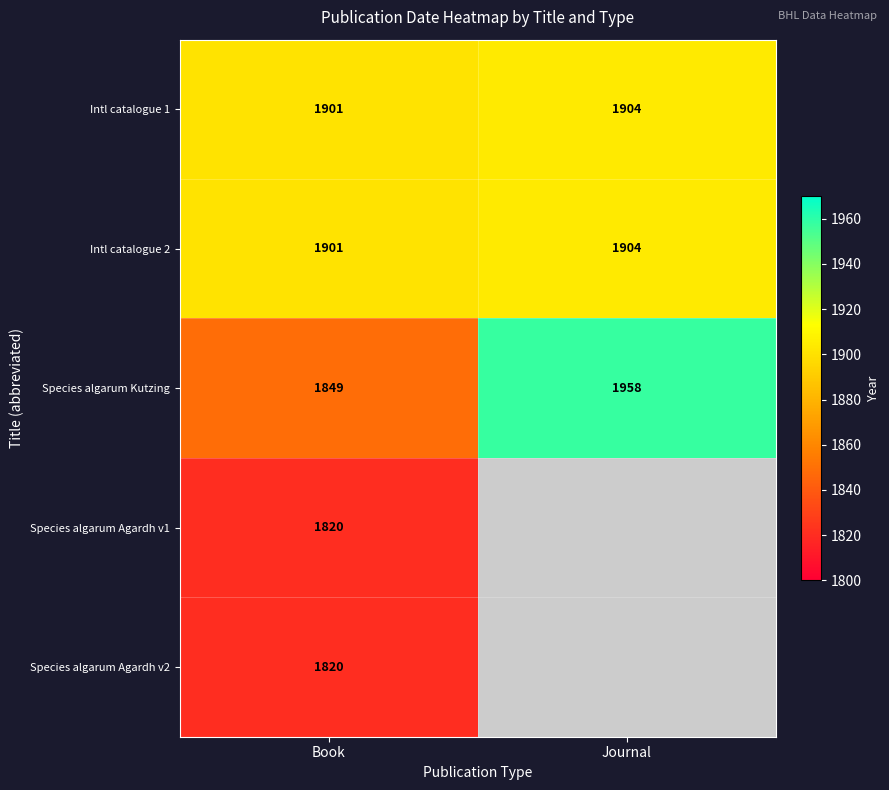

What is the difference between the Intl catalogue 1 values at Book and Journal?

3